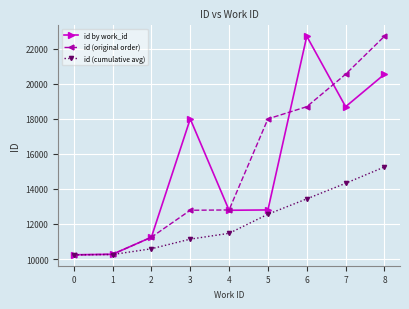

Where is the first local maximum for id by work_id?

3